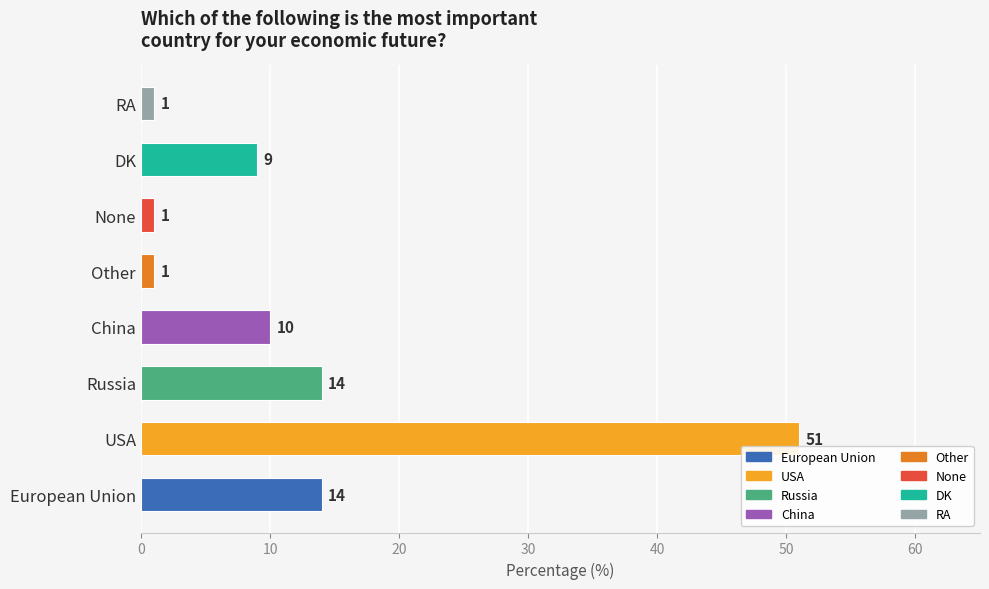

Does the chart contain any negative values?

No